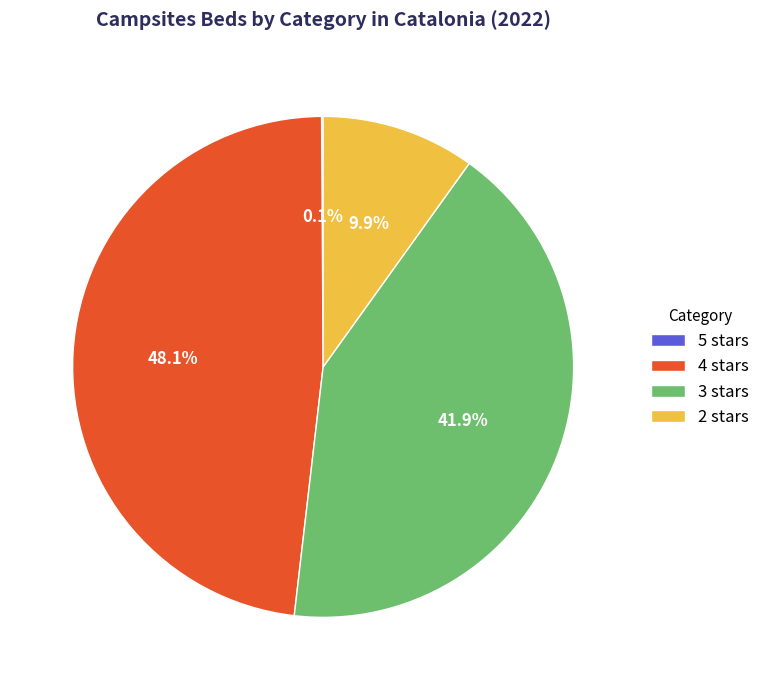

Between 3 stars and 4 stars, which is larger?

4 stars